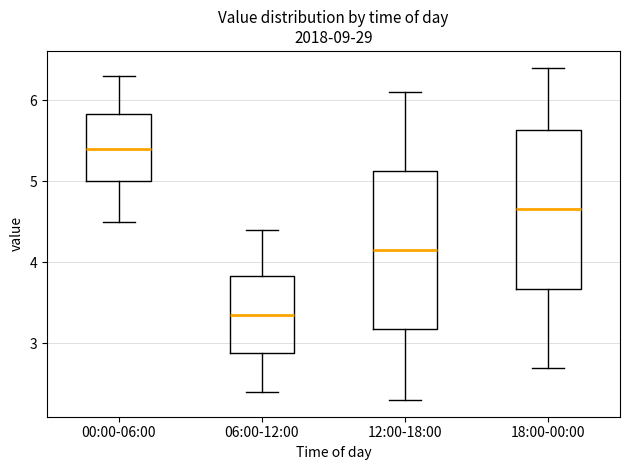

Reading left to right, read every box against the y-axis: the position of its median line, the range the box covers, and the ends of its whiskers. The values are not printed on the chart, so give them approximately, as read against the axis.

00:00-06:00: median 5.4, box 5.0 to 5.8, whiskers 4.5 to 6.3
06:00-12:00: median 3.4, box 2.9 to 3.8, whiskers 2.4 to 4.4
12:00-18:00: median 4.2, box 3.2 to 5.1, whiskers 2.3 to 6.1
18:00-00:00: median 4.7, box 3.7 to 5.6, whiskers 2.7 to 6.4